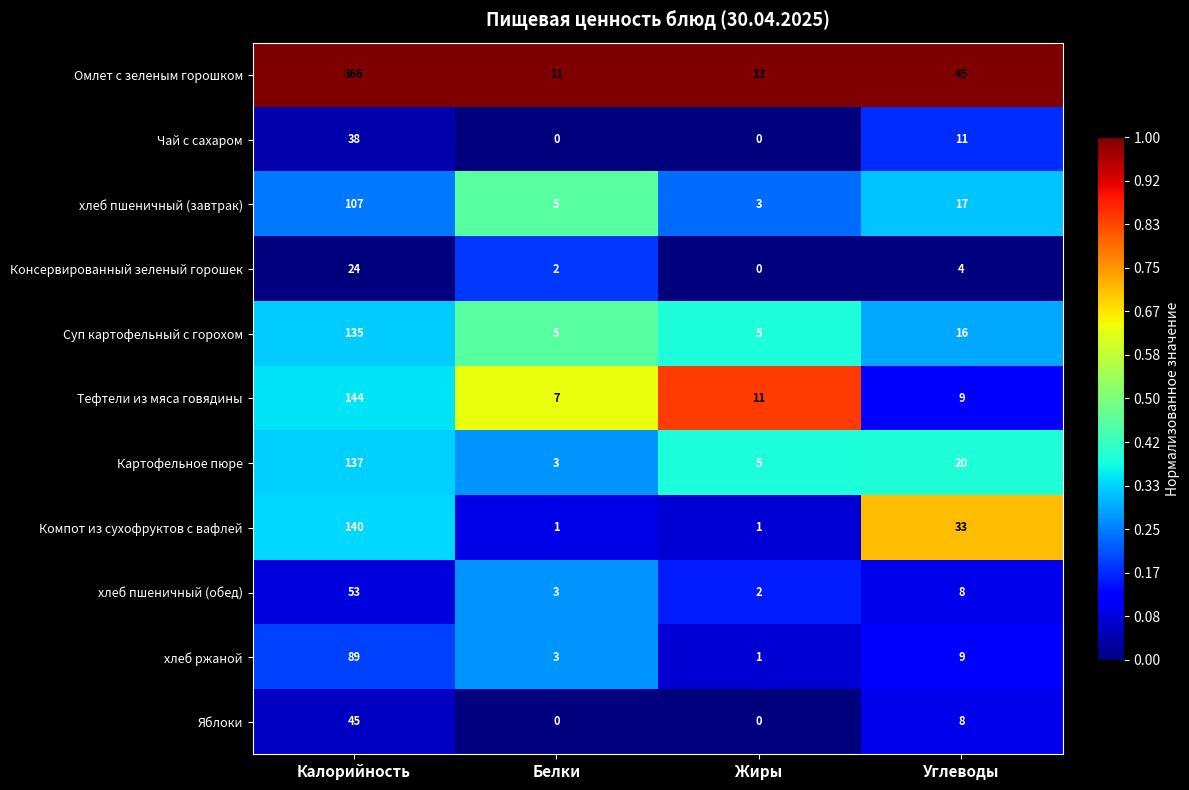

Is it true that Яблоки equals 0 at Белки?

True